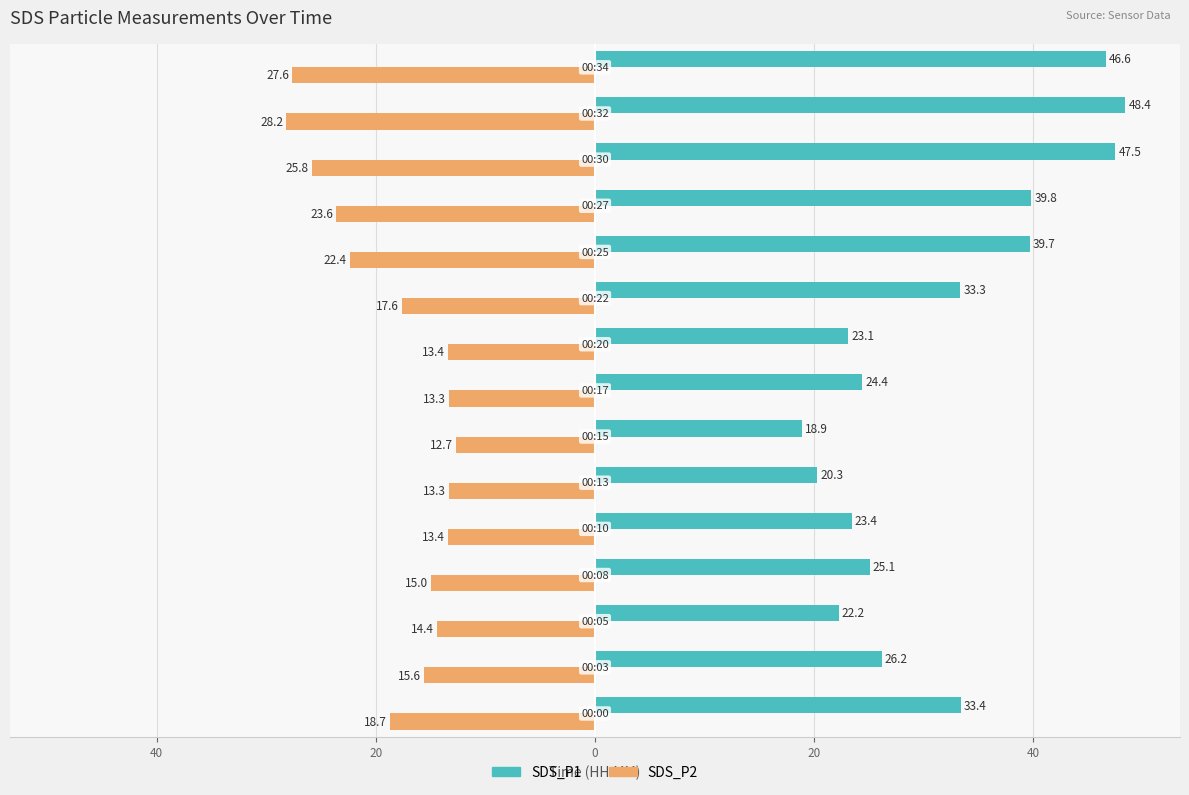

What is the difference between the second highest and second lowest values in the SDS_P1 series?

27.2